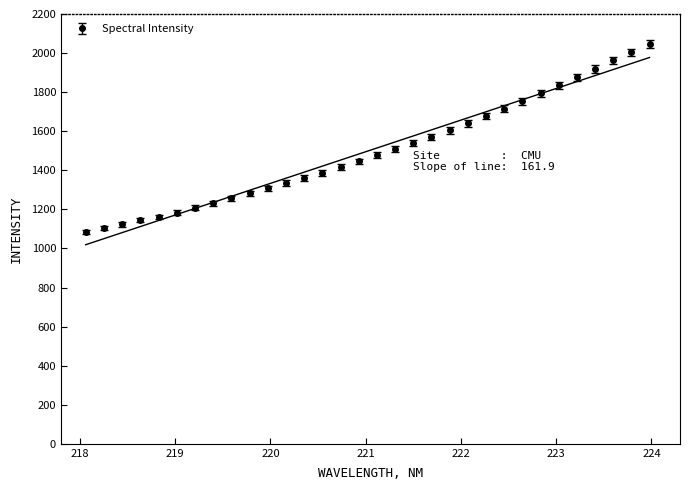

What is the maximum value shown in the chart?

2048.4